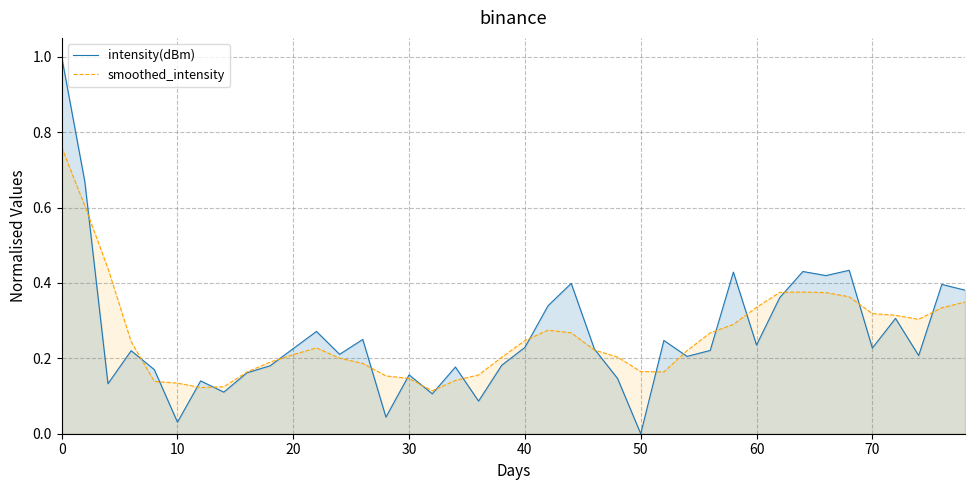

Does the chart have visible grid lines?

Yes